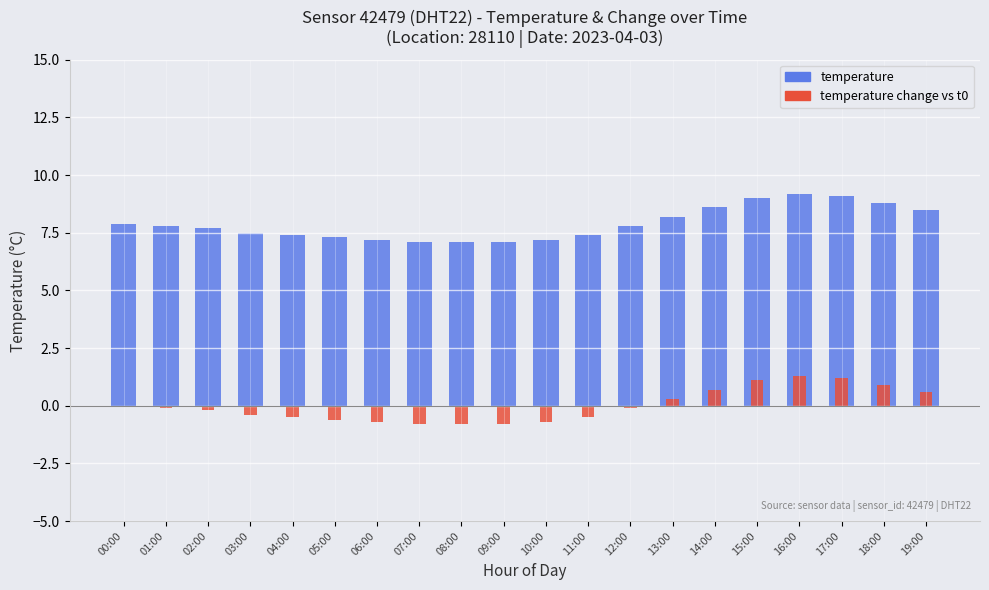

Reading right to left, transcribe all the data shown in this chart.

temperature: 8.5	8.8	9.1	9.2	9.0	8.6	8.2	7.8	7.4	7.2	7.1	7.1	7.1	7.2	7.3	7.4	7.5	7.7	7.8	7.9
temperature change vs t0: 0.6	0.9	1.2	1.3	1.1	0.7	0.3	-0.1	-0.5	-0.7	-0.8	-0.8	-0.8	-0.7	-0.6	-0.5	-0.4	-0.2	-0.1	0.0